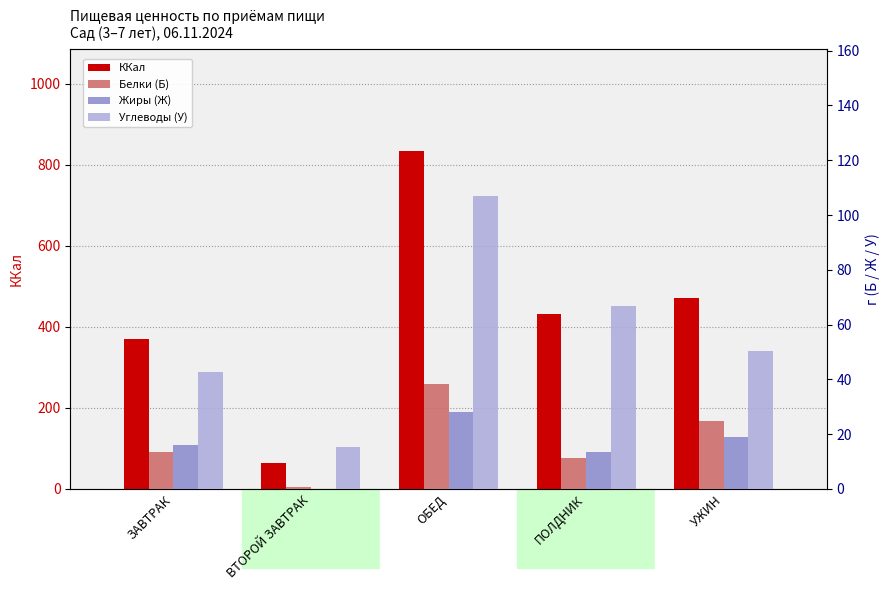

How many data points in Жиры (Ж) are above 15?

3